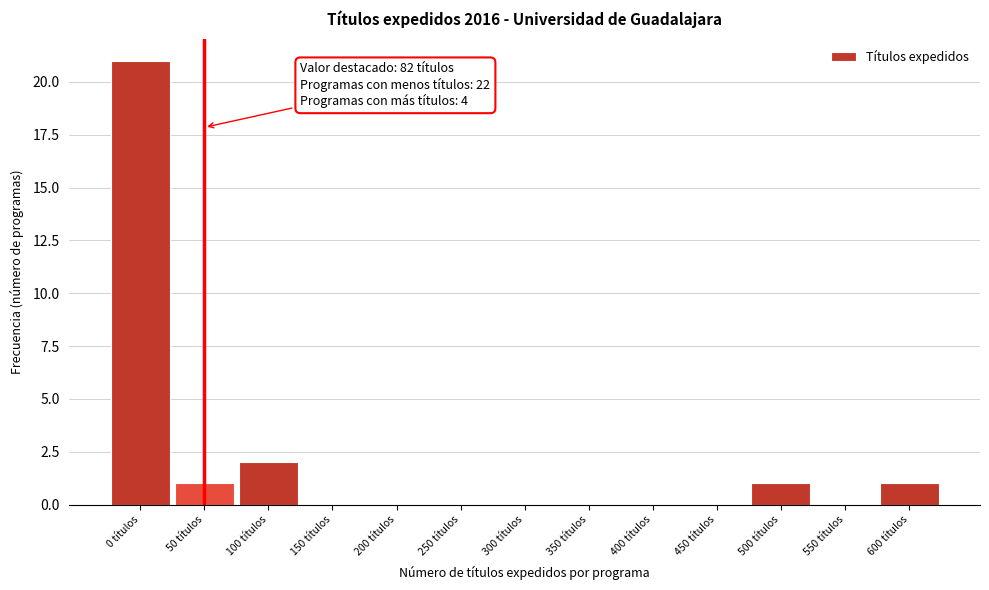

Reading left to right, transcribe all the data shown in this chart.

0 títulos=21	50 títulos=1	100 títulos=2	150 títulos=0	200 títulos=0	250 títulos=0	300 títulos=0	350 títulos=0	400 títulos=0	450 títulos=0	500 títulos=1	550 títulos=0	600 títulos=1